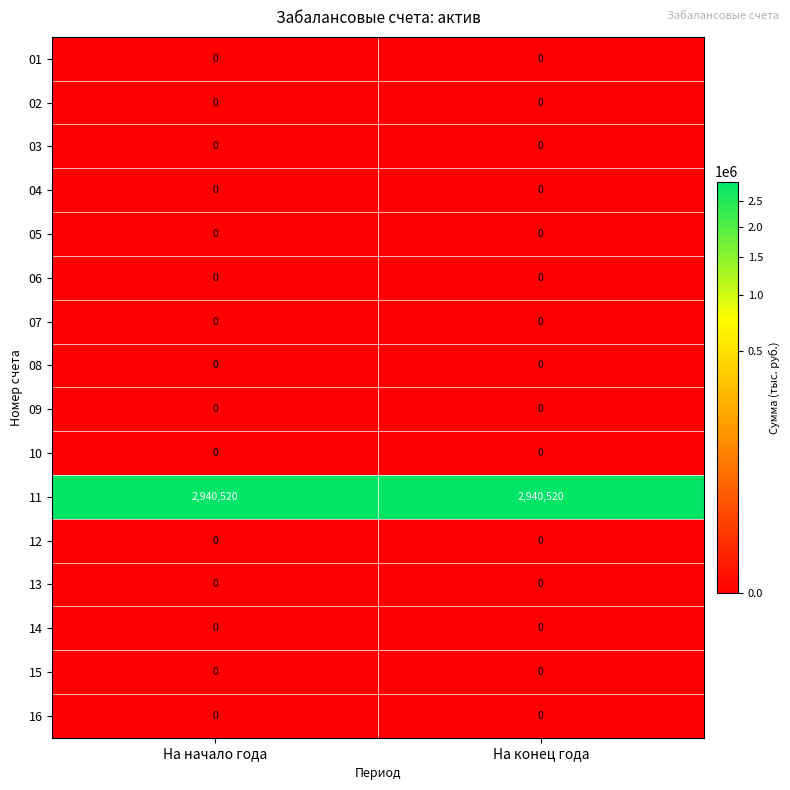

True or false: 11 has a value of 589699 at На конец года.

False